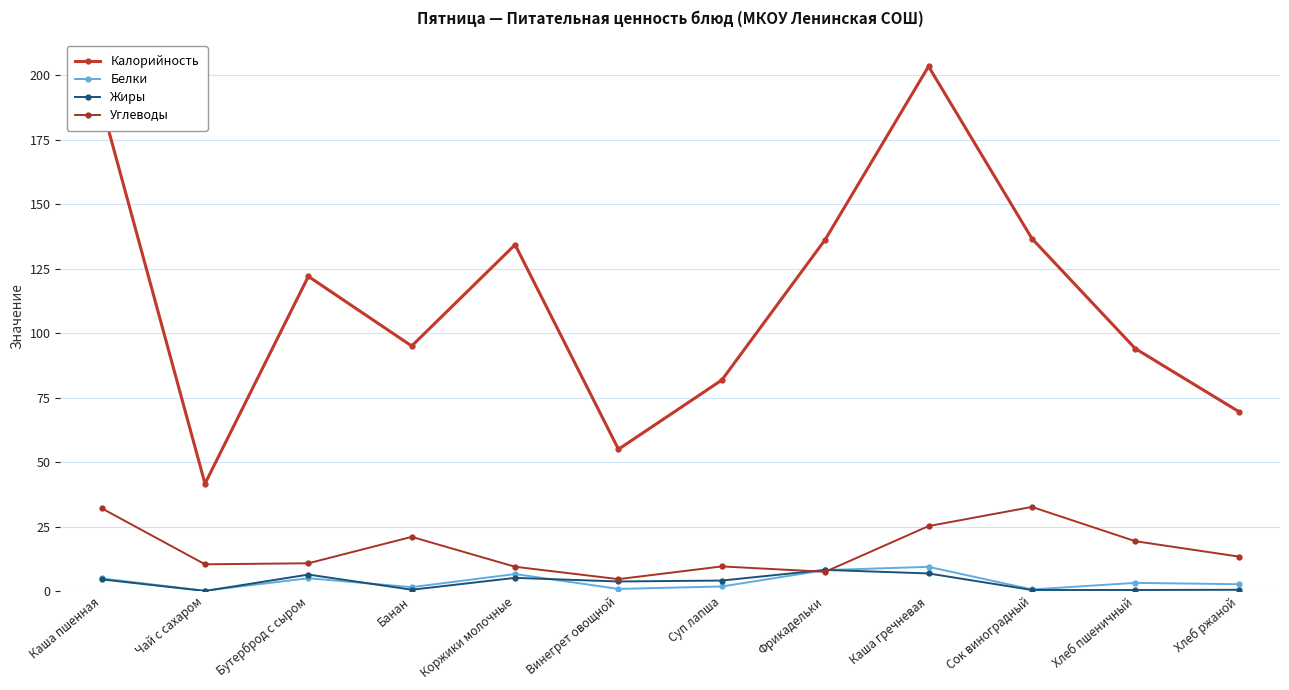

Between Бутерброд с сыром and Коржики молочные, which is larger?

Коржики молочные